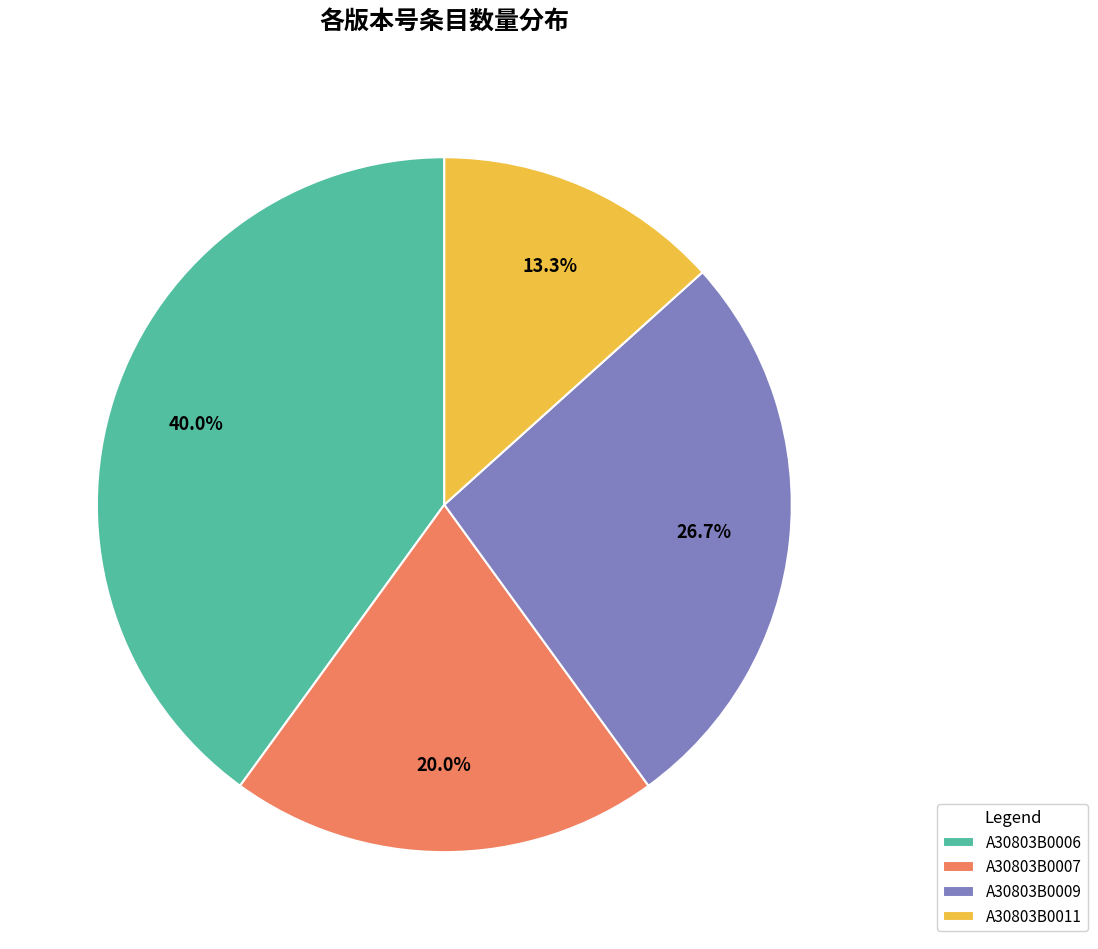

To the nearest percent, what portion does A30803B0007 represent?

20%